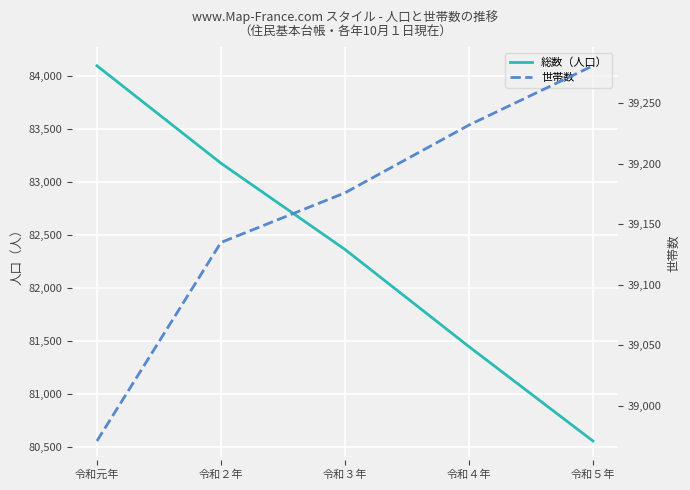

True or false: 総数（人口） and 世帯数 cross at least once.

False